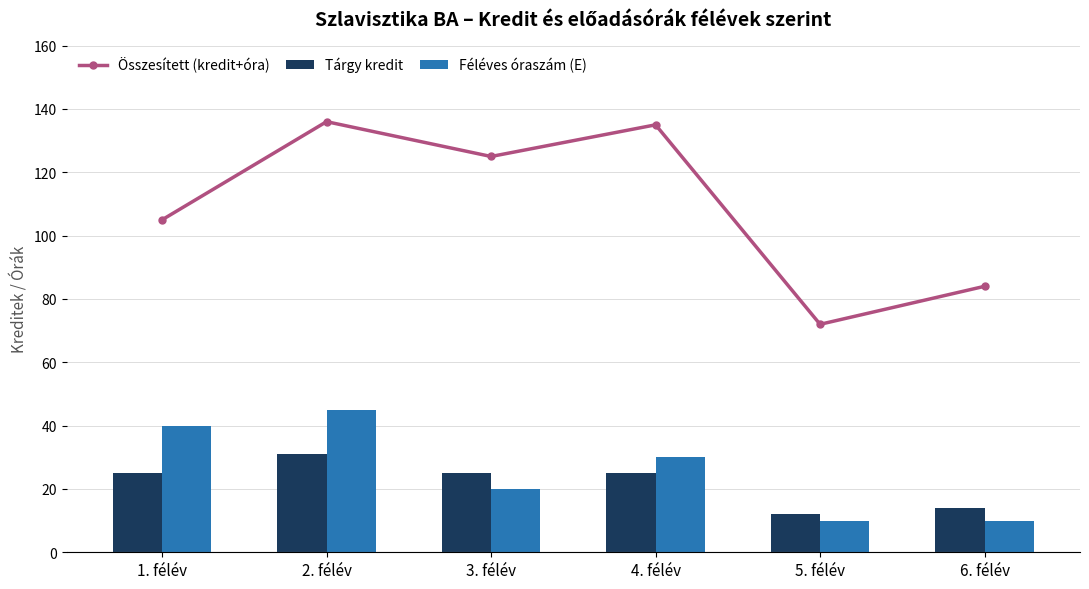

True or false: Féléves óraszám (E) has a value of 8 at 3. félév.

False